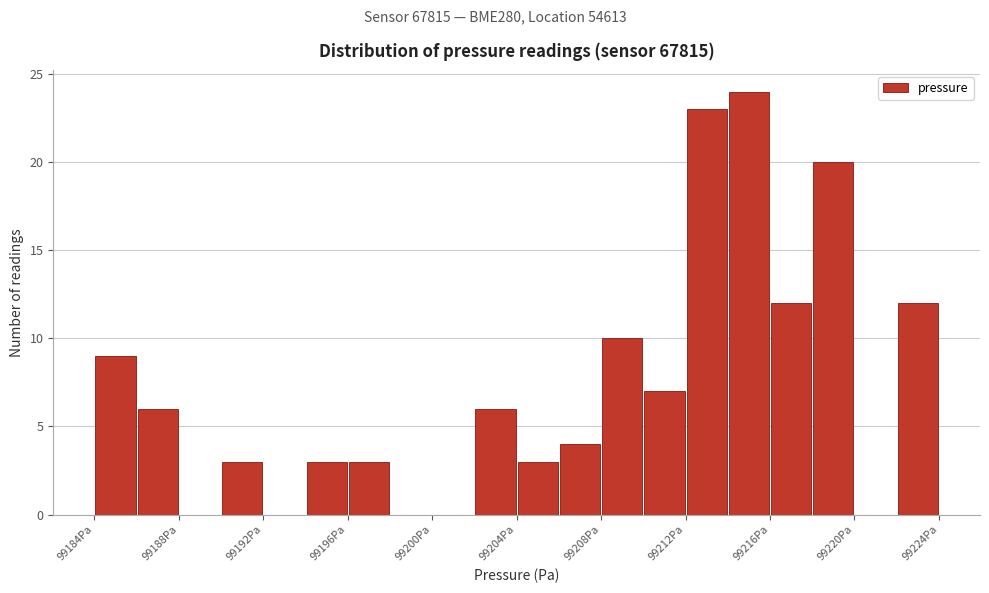

What is the height of the bar covering 99196 to 99198 on the x-axis? Neither the bar edges nor the heights are printed on the chart, so give them approximately, as read against the axes.

3